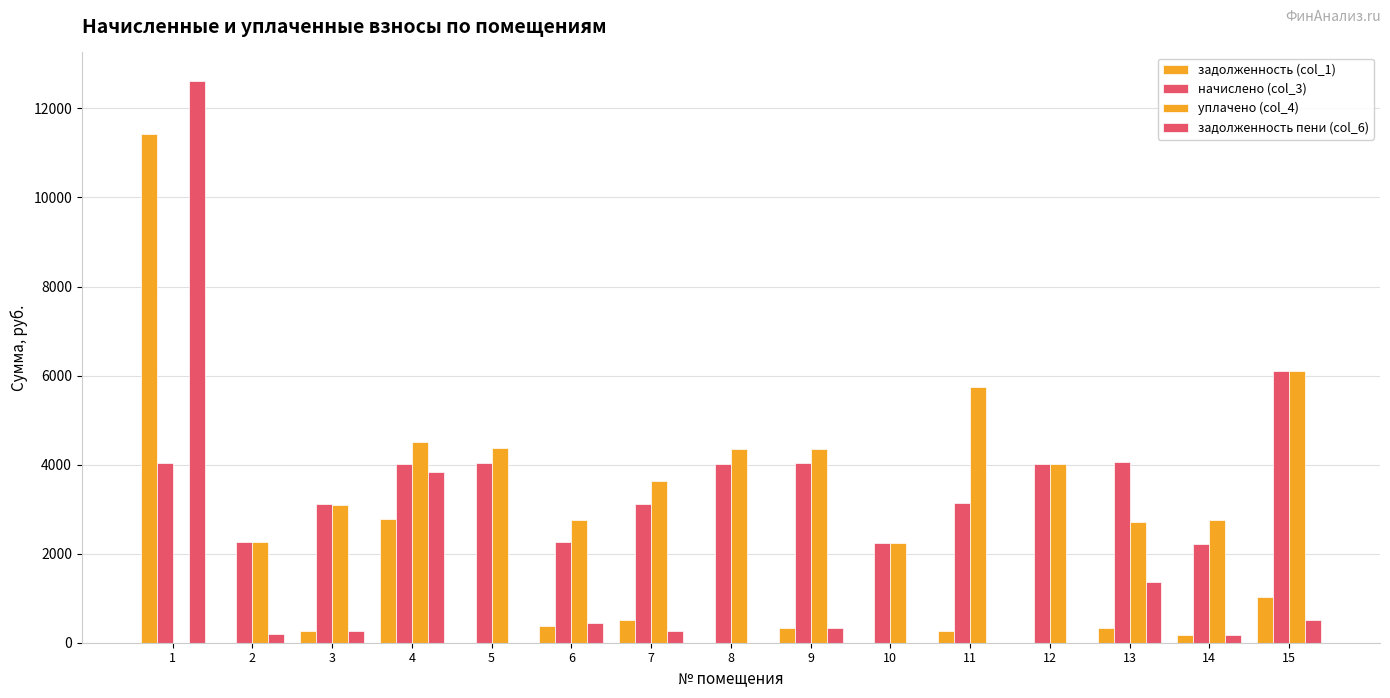

What is the sum of the уплачено (col_4) values at 8 and 14?

7099.4